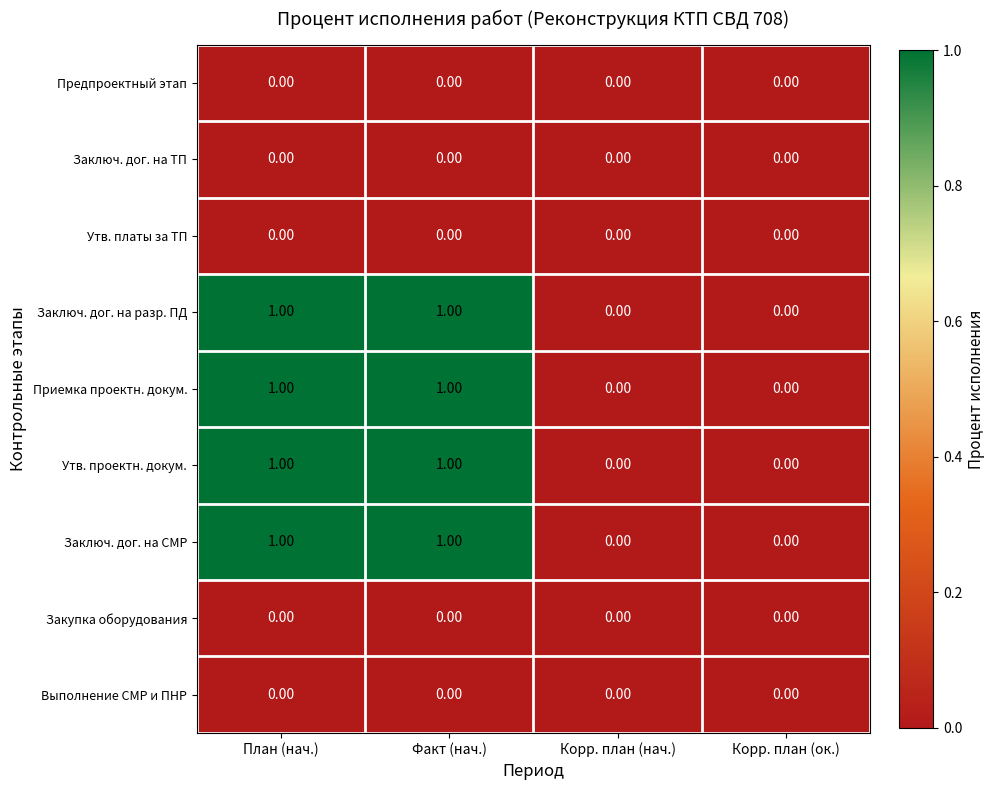

Is the value of Утв. платы за ТП at Корр. план (нач.) greater than the value of Утв. проектн. докум. at Факт (нач.)?

No